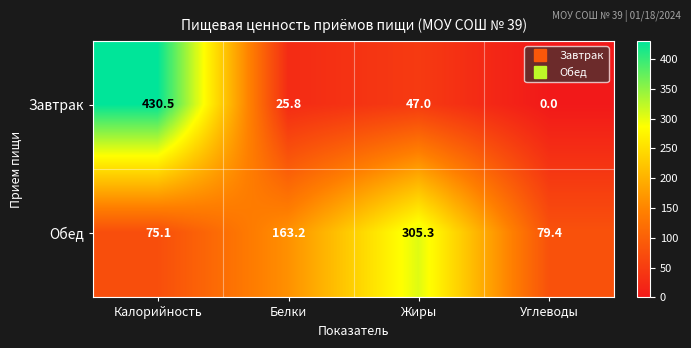

Where does the Завтрак series first go above 47?

Калорийность